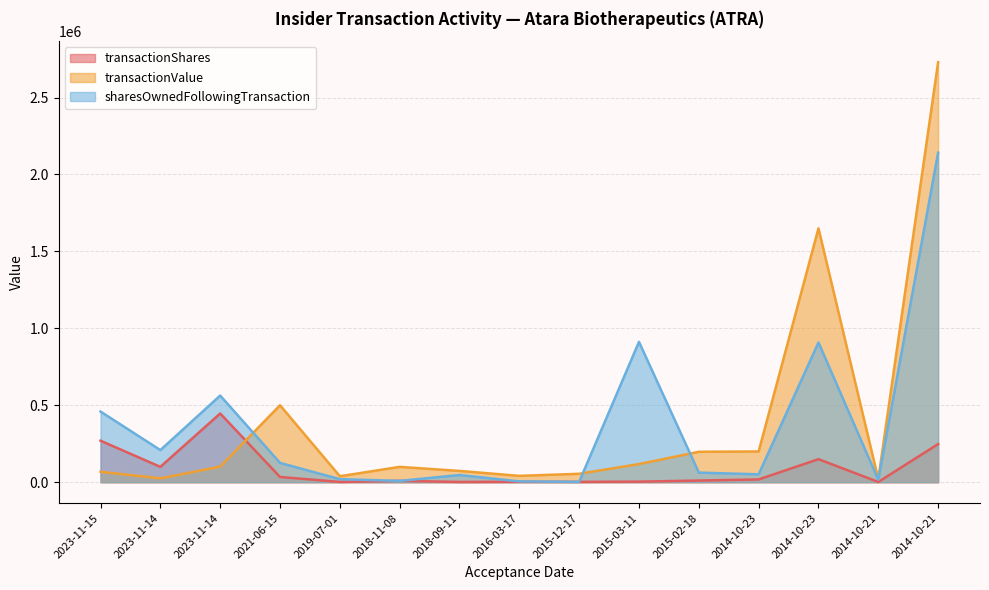

What is the label of the 10th point from the right?

2018-11-08